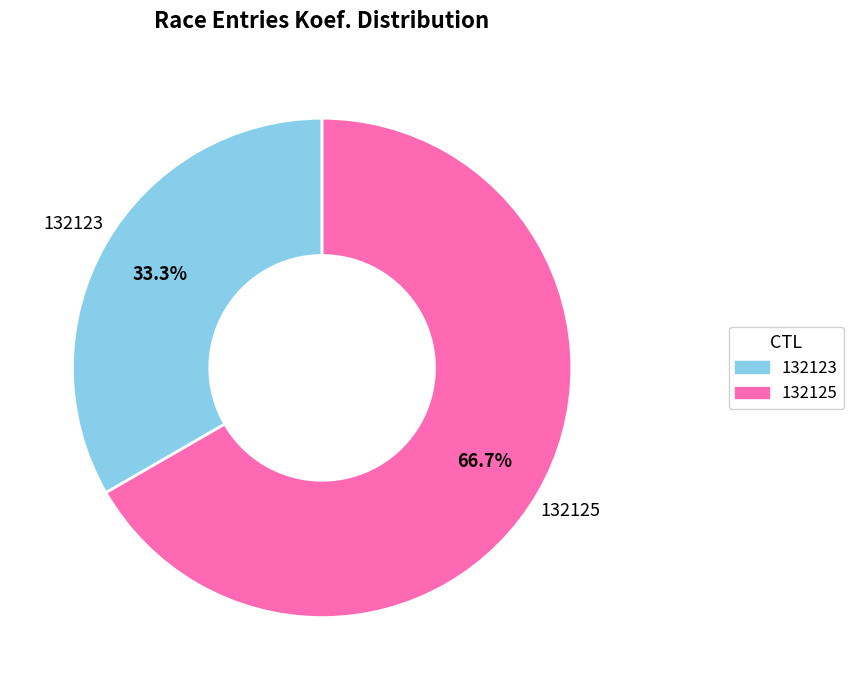

Is there any slice that represents more than half of the pie?

Yes